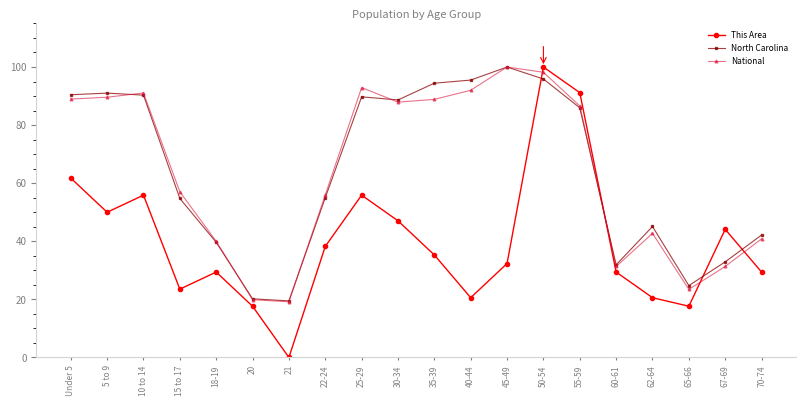

What is the label of the 18th point from the right?

10 to 14